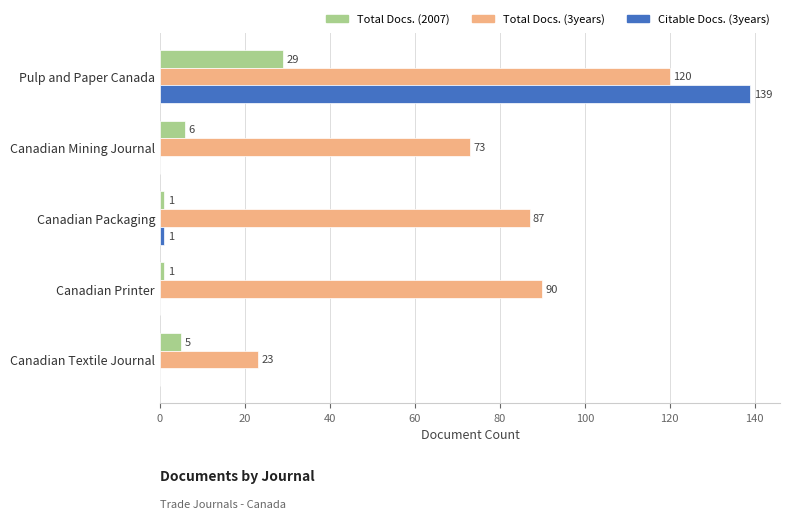

What is the average value of the Citable Docs. (3years) series?

28